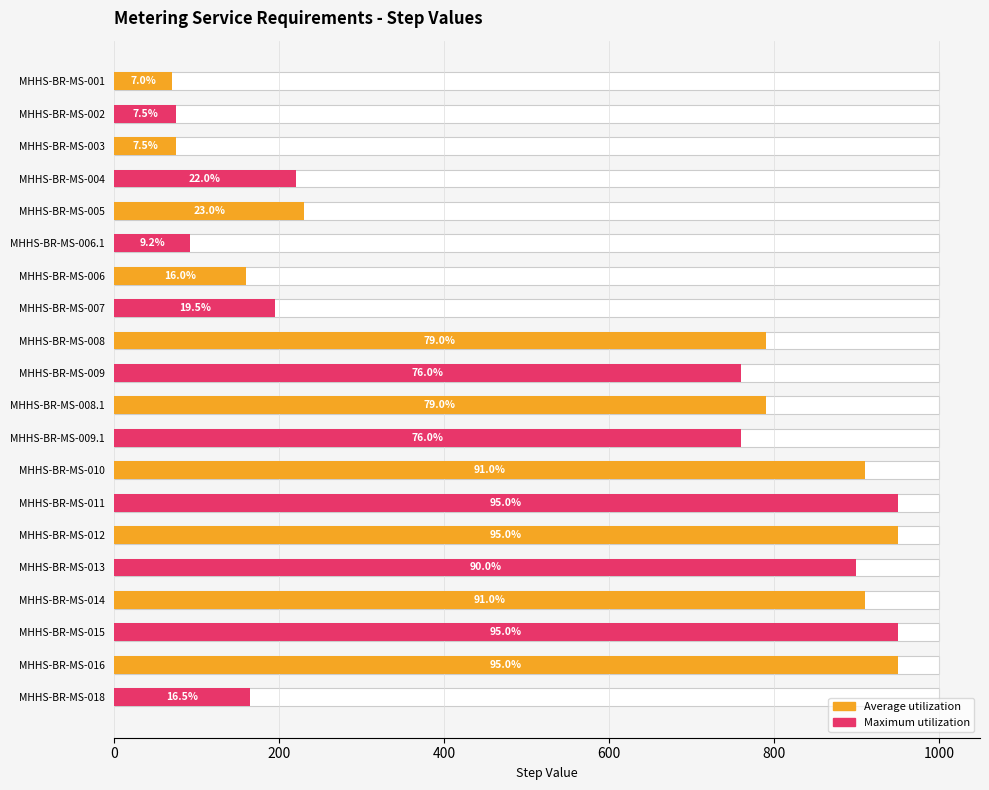

At which category does the chart reach its peak across all series?

MHHS-BR-MS-011